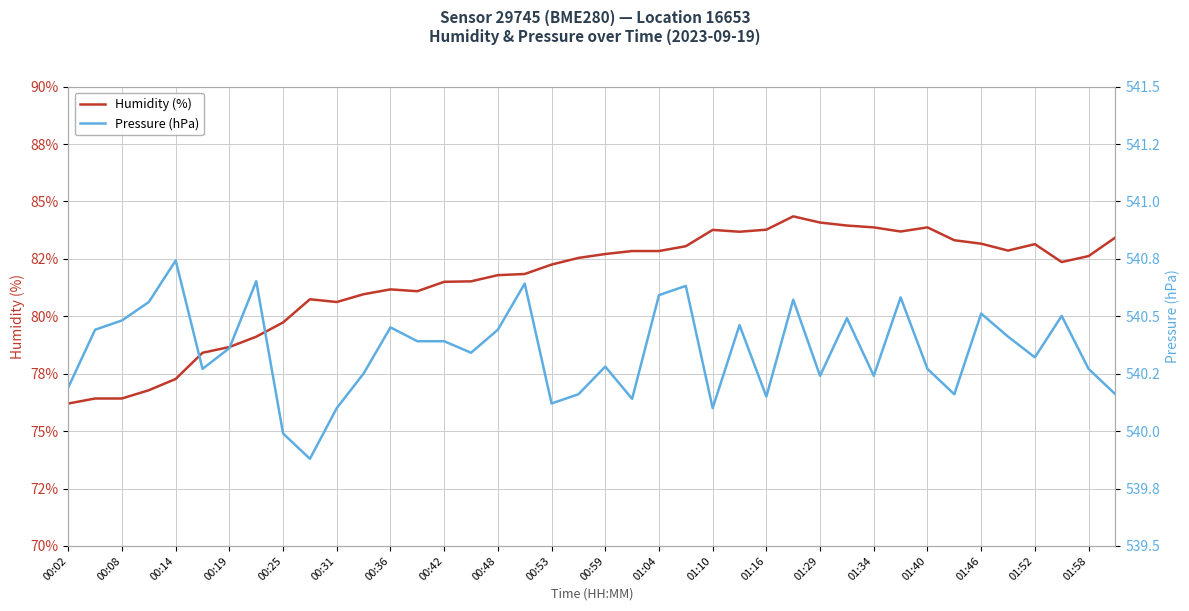

What is the sum of the Pressure (hPa) values at 27 and 38?

1080.8